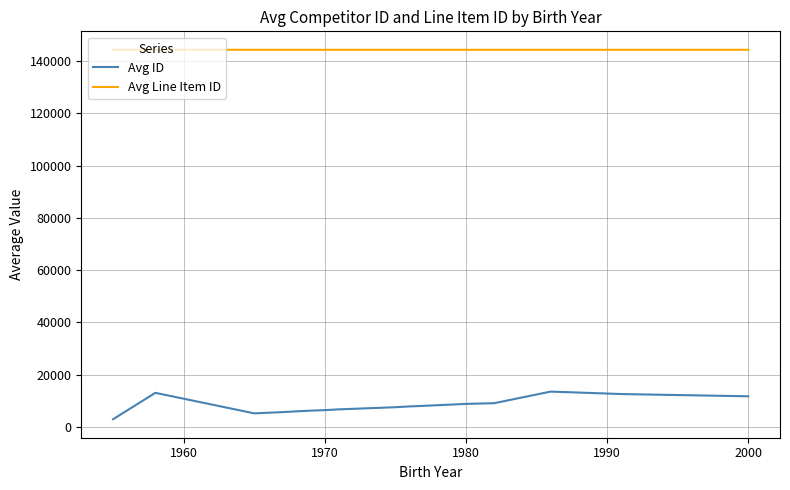

What is the difference between the maximum and minimum values in the Avg ID series?

10575